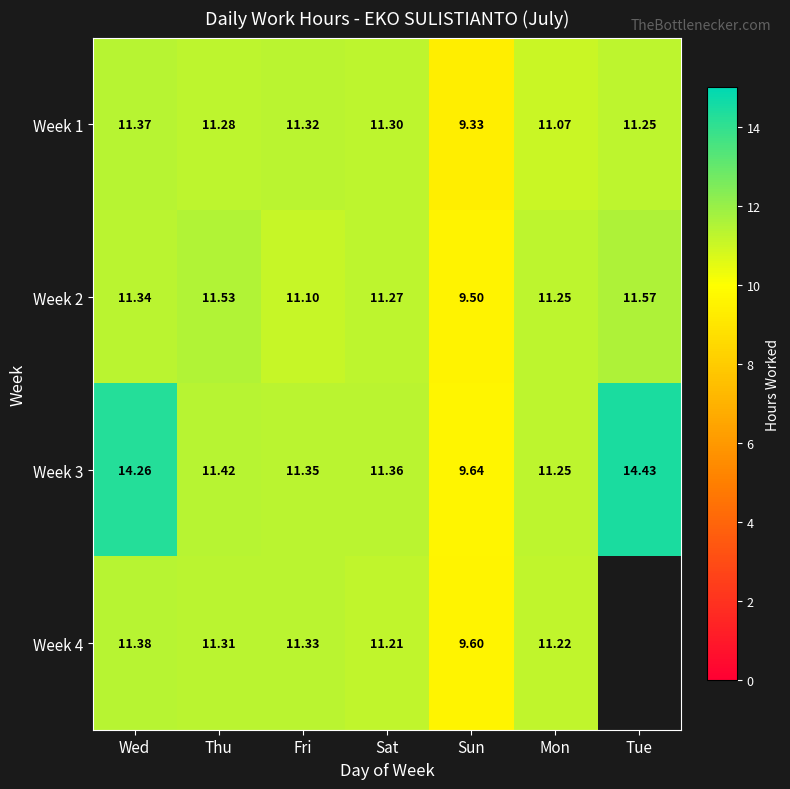

What is the total value across all series at Mon?

44.8